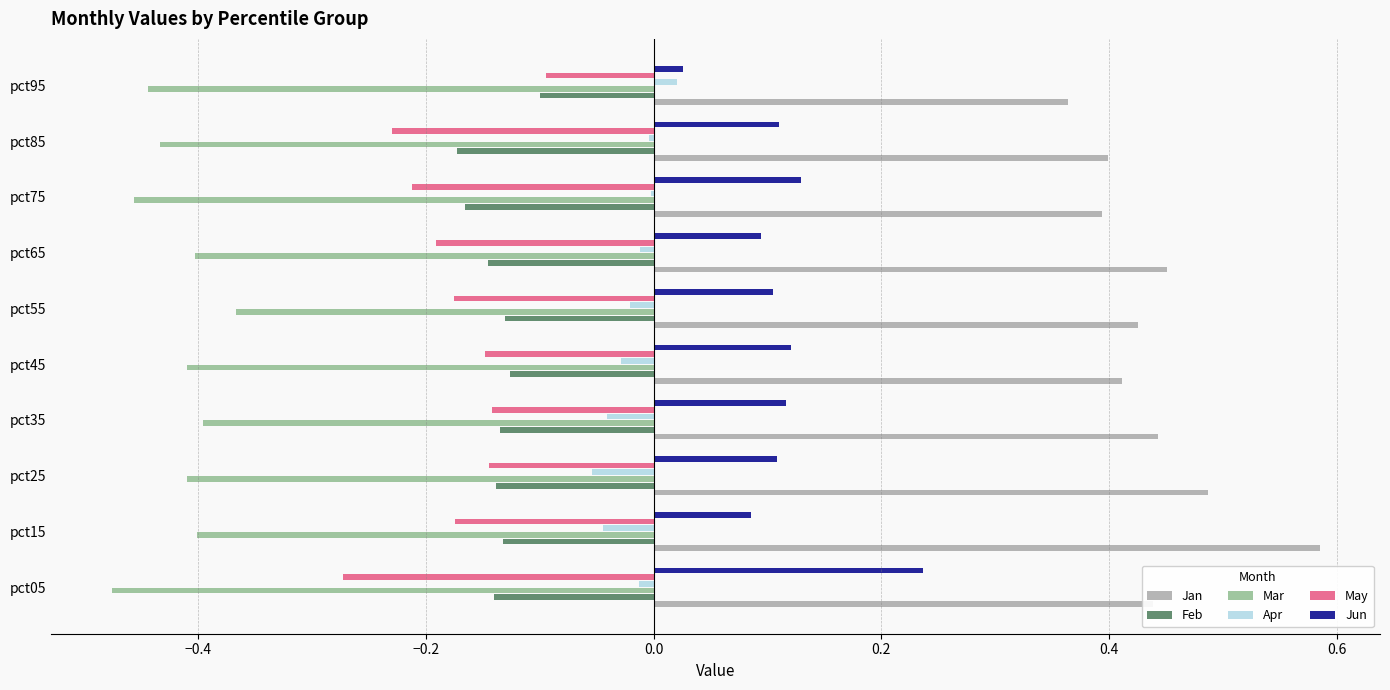

What is the sum of all Feb values?

-1.4